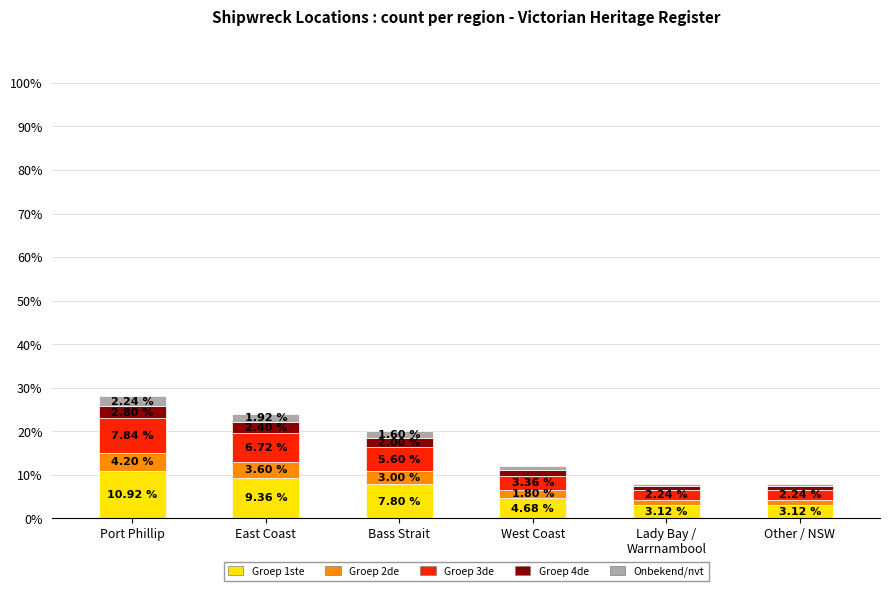

At which category is the sum across all series the highest?

Port Phillip